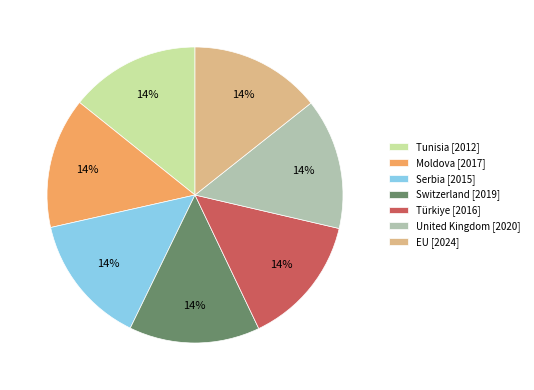

To the nearest percent, what percentage of the pie is Serbia?

14%